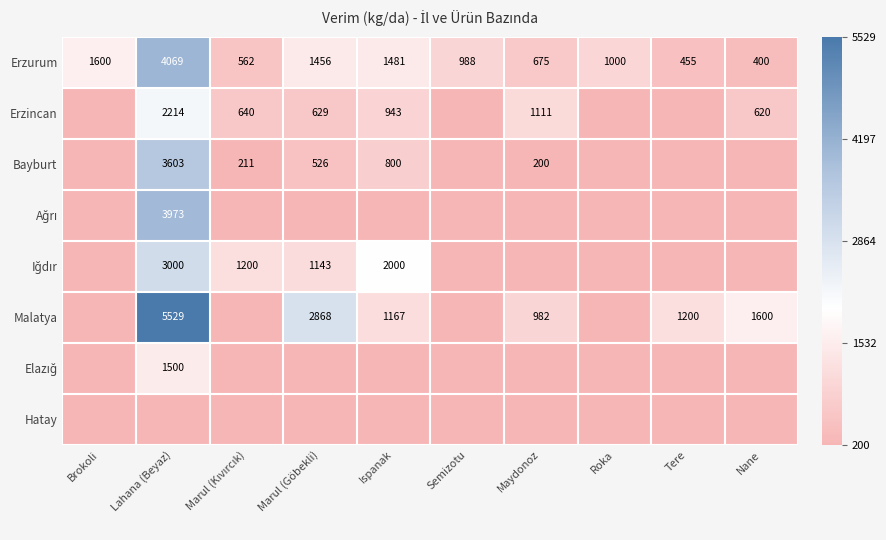

What is the difference between the maximum and minimum values in the Erzurum series?

3669